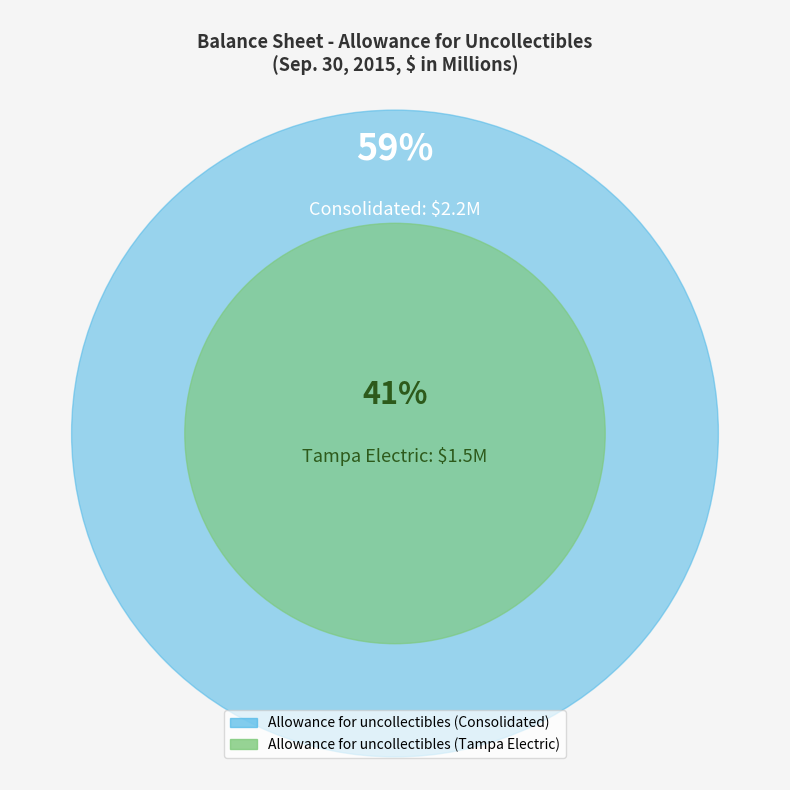

Which slice is the largest?

Allowance for uncollectibles (Consolidated)